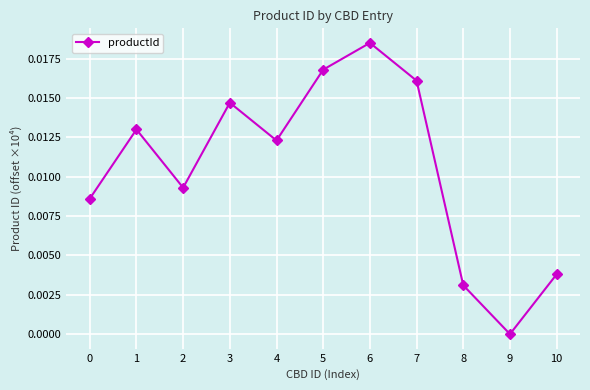

How many values are between 0 and 1?

11